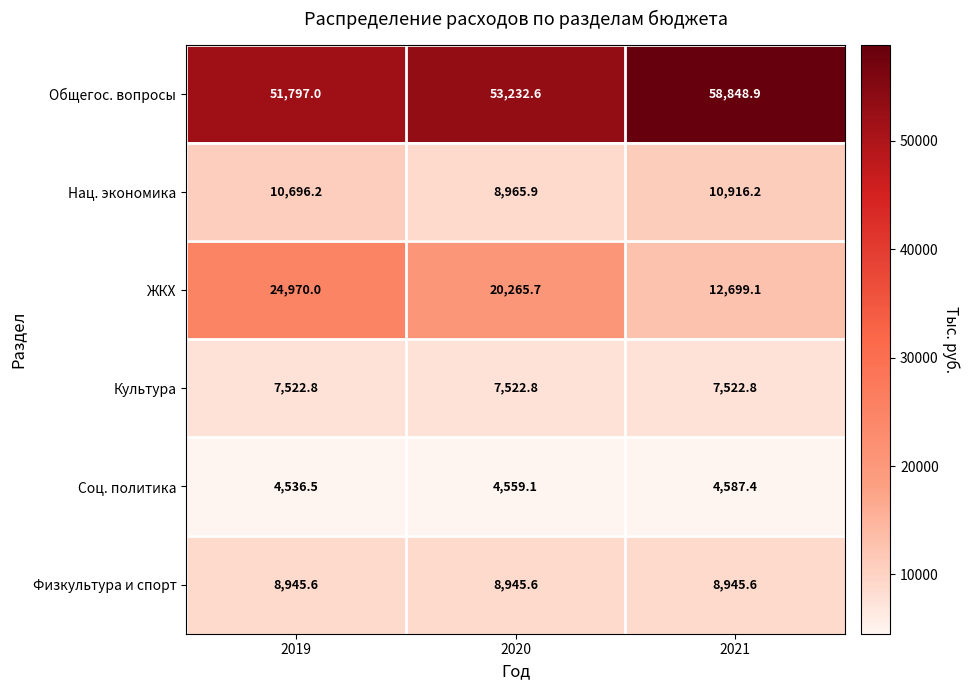

Which series has the widest spread of values?

ЖКХ